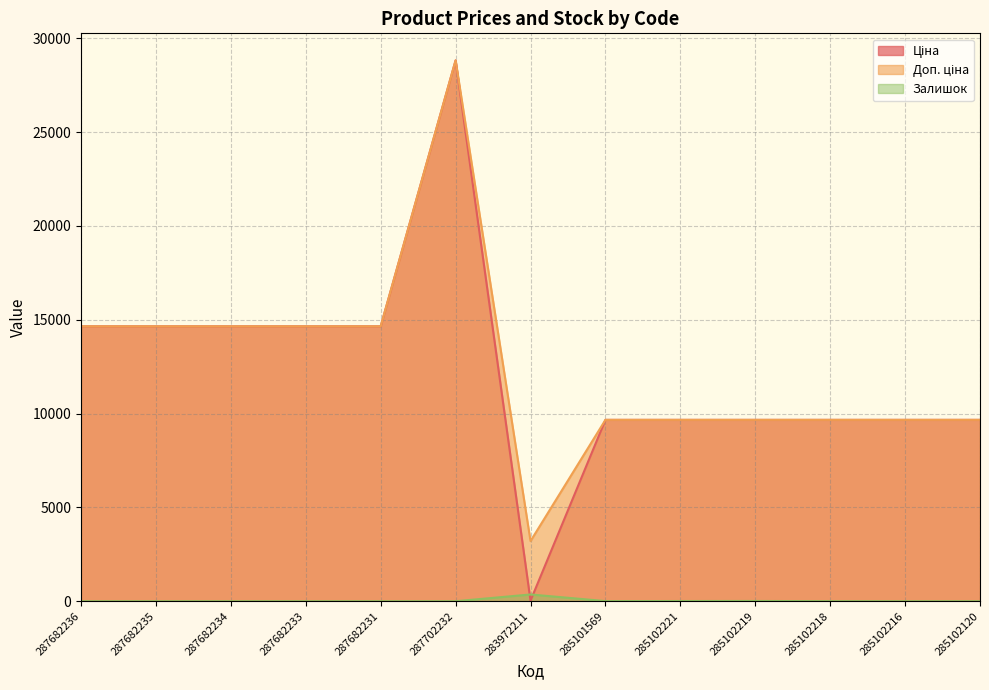

Count the number of categories in the chart.

13